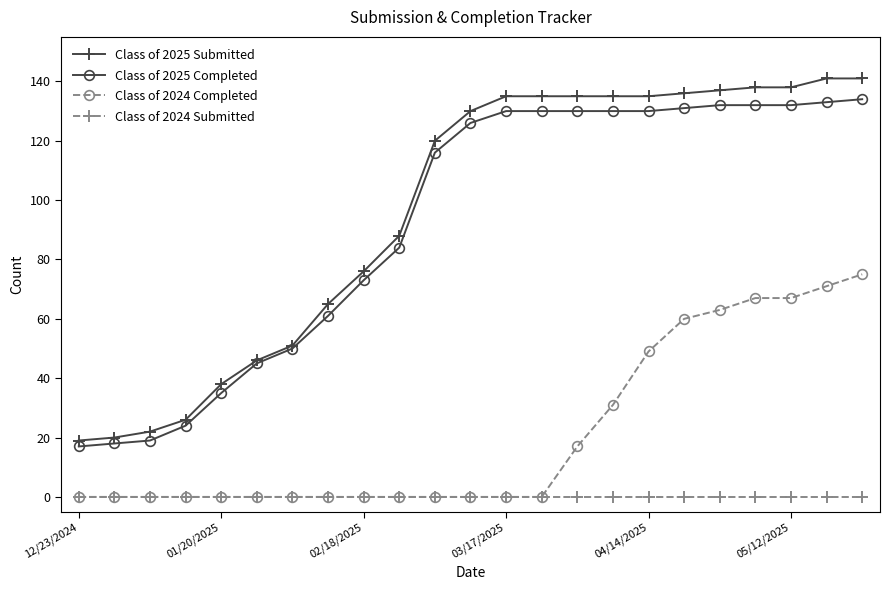

What is the average value of the Class of 2024 Completed series?

22